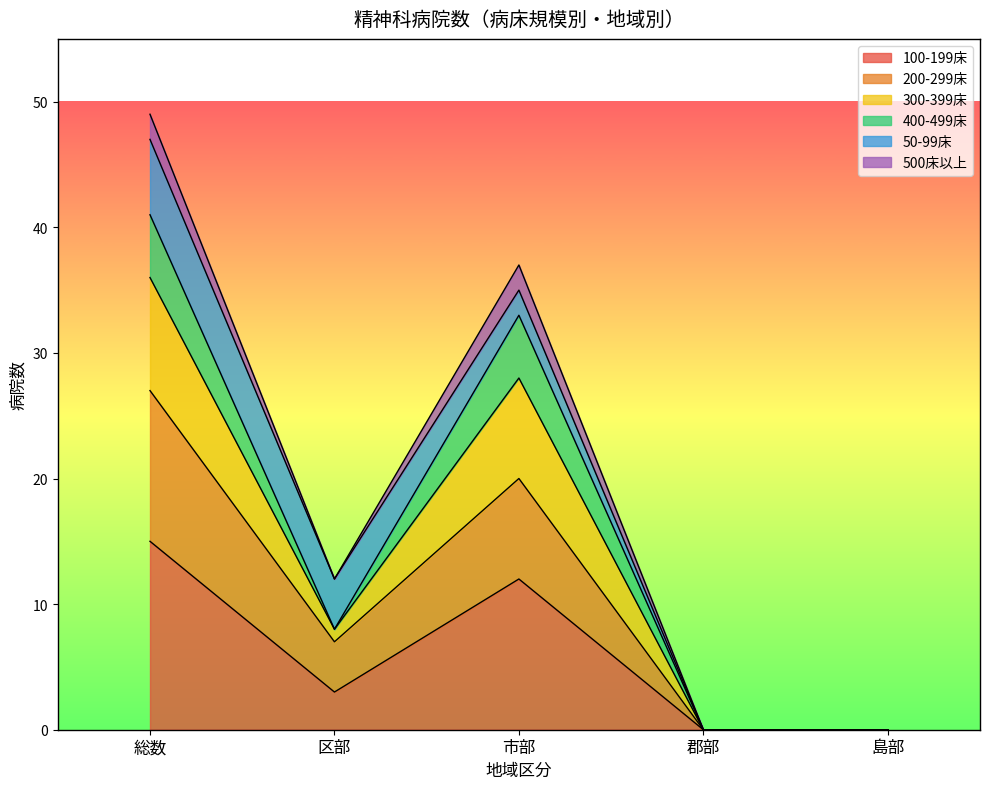

The 200-299床 series shows 12 at 区部. True or false?

False